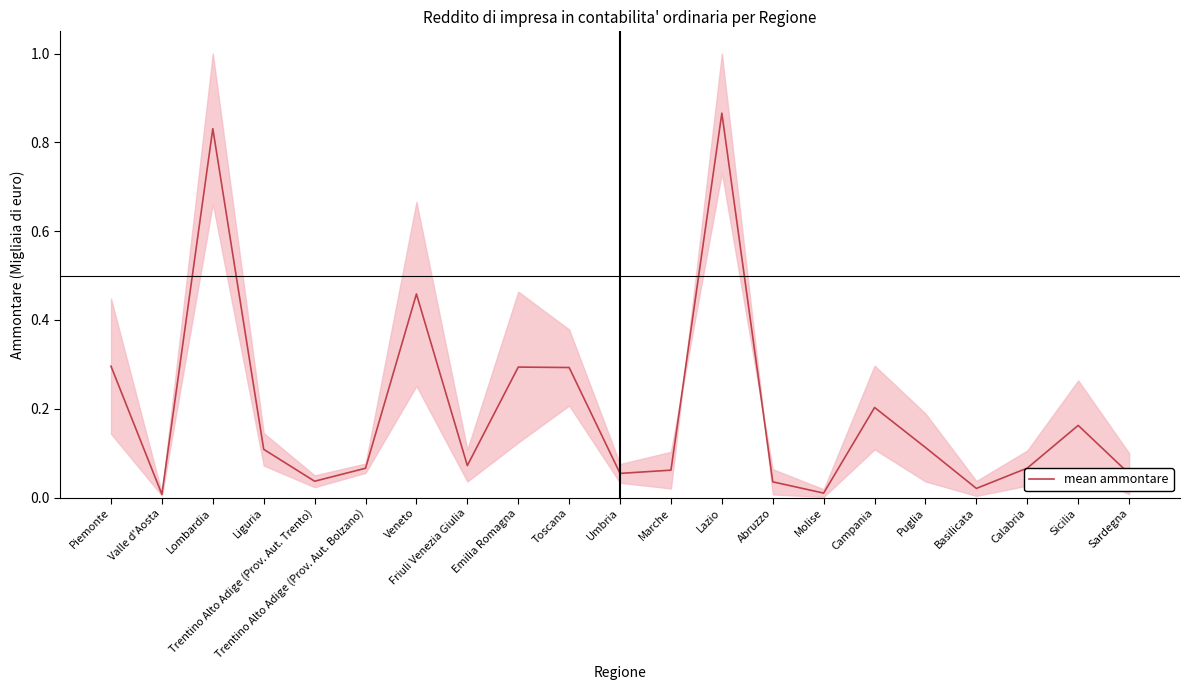

Reading left to right, what are all the values shown in this chart?

Piemonte=0.3	Valle d'Aosta=0.0	Lombardia=0.8	Liguria=0.1	Trentino Alto Adige (Prov. Aut. Trento)=0.0	Trentino Alto Adige (Prov. Aut. Bolzano)=0.1	Veneto=0.5	Friuli Venezia Giulia=0.1	Emilia Romagna=0.3	Toscana=0.3	Umbria=0.1	Marche=0.1	Lazio=0.9	Abruzzo=0.0	Molise=0.0	Campania=0.2	Puglia=0.1	Basilicata=0.0	Calabria=0.1	Sicilia=0.2	Sardegna=0.1